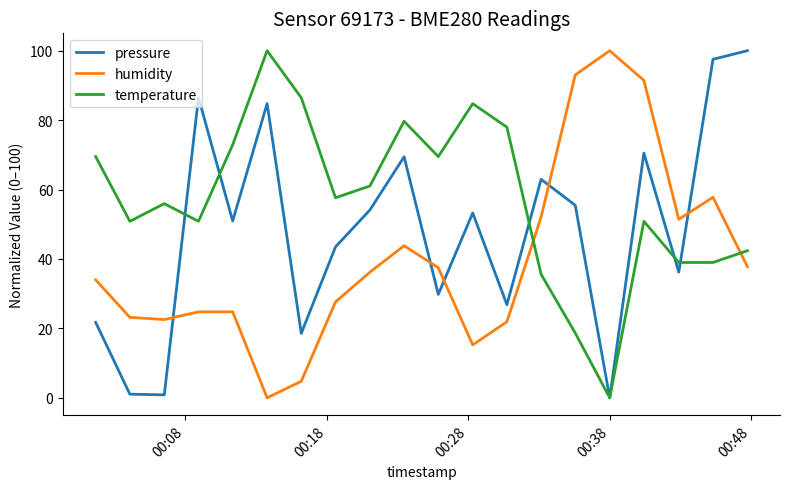

How many lines are shown in the chart?

3